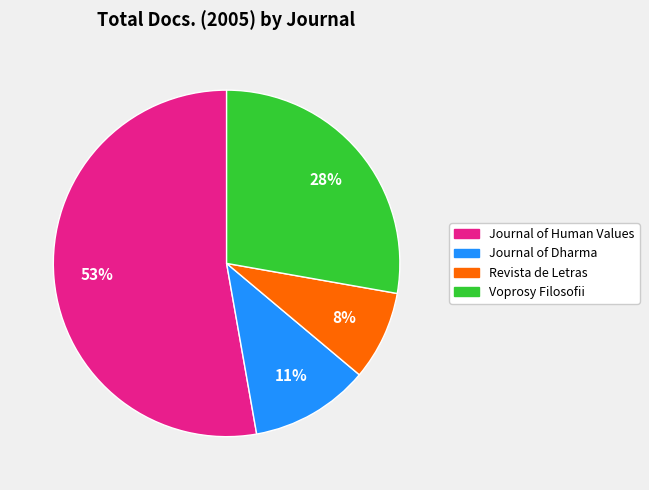

What is the largest slice in the pie chart?

Journal of Human Values